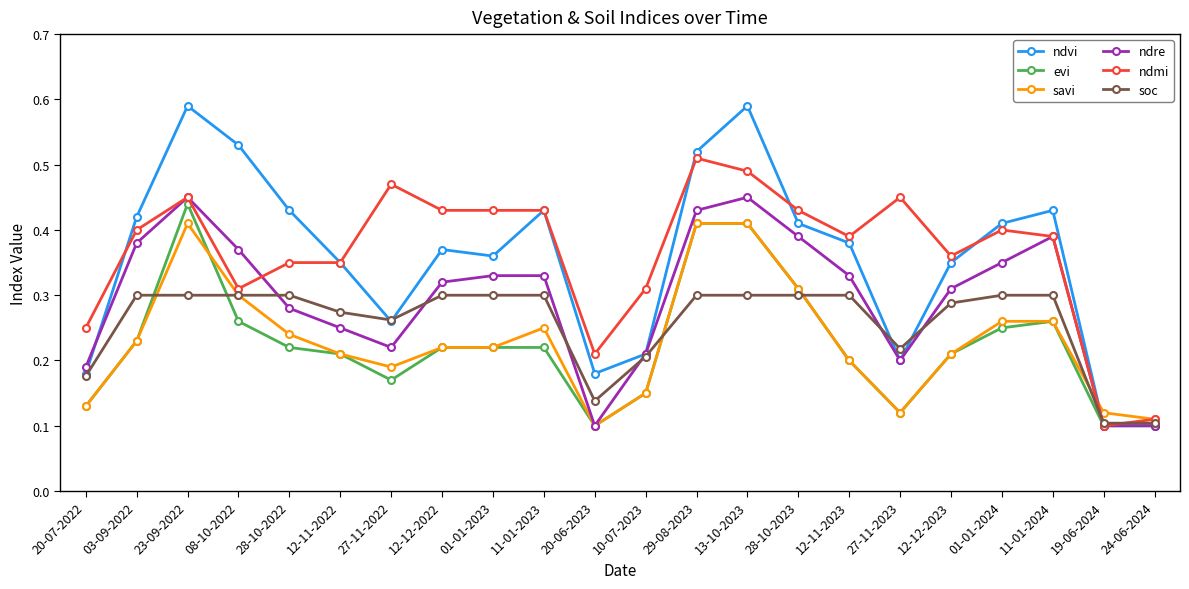

What is the label of the 11th point from the left?

20-06-2023